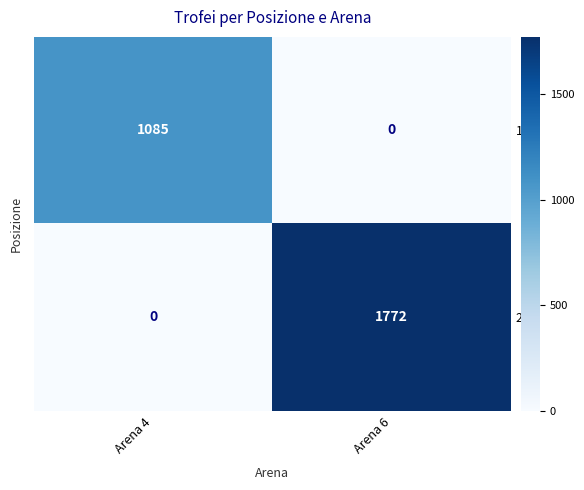

Rank the series at Arena 6 from highest to lowest value.

2, 1